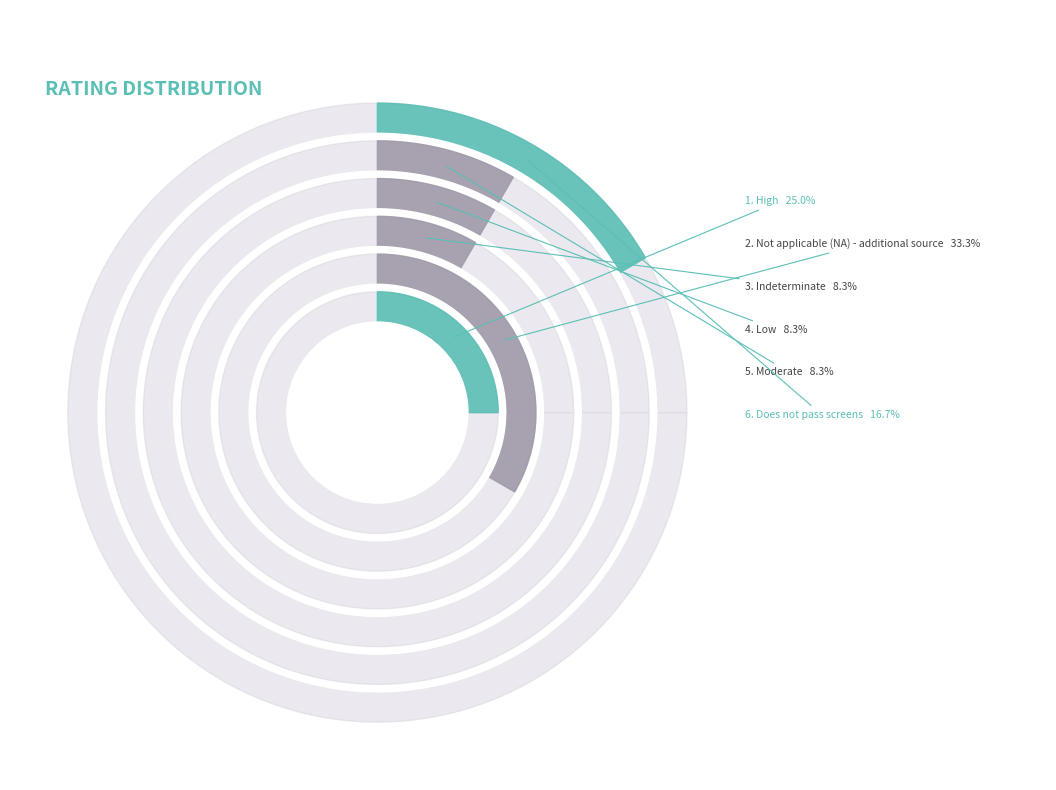

Is it true that High is 21% of the pie?

False